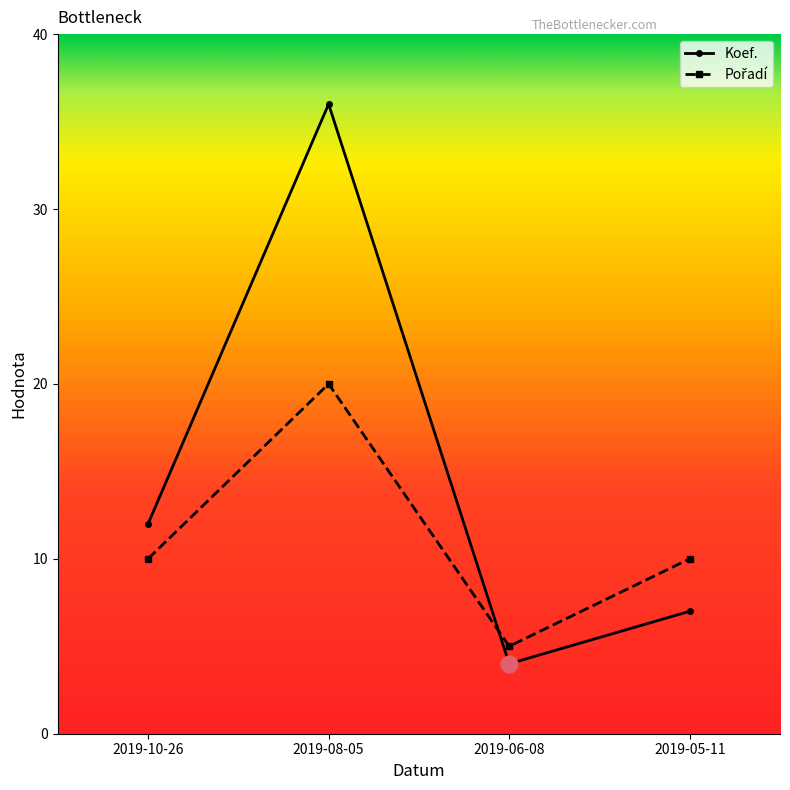

What value does the Koef. series have at 2019-10-26?

12